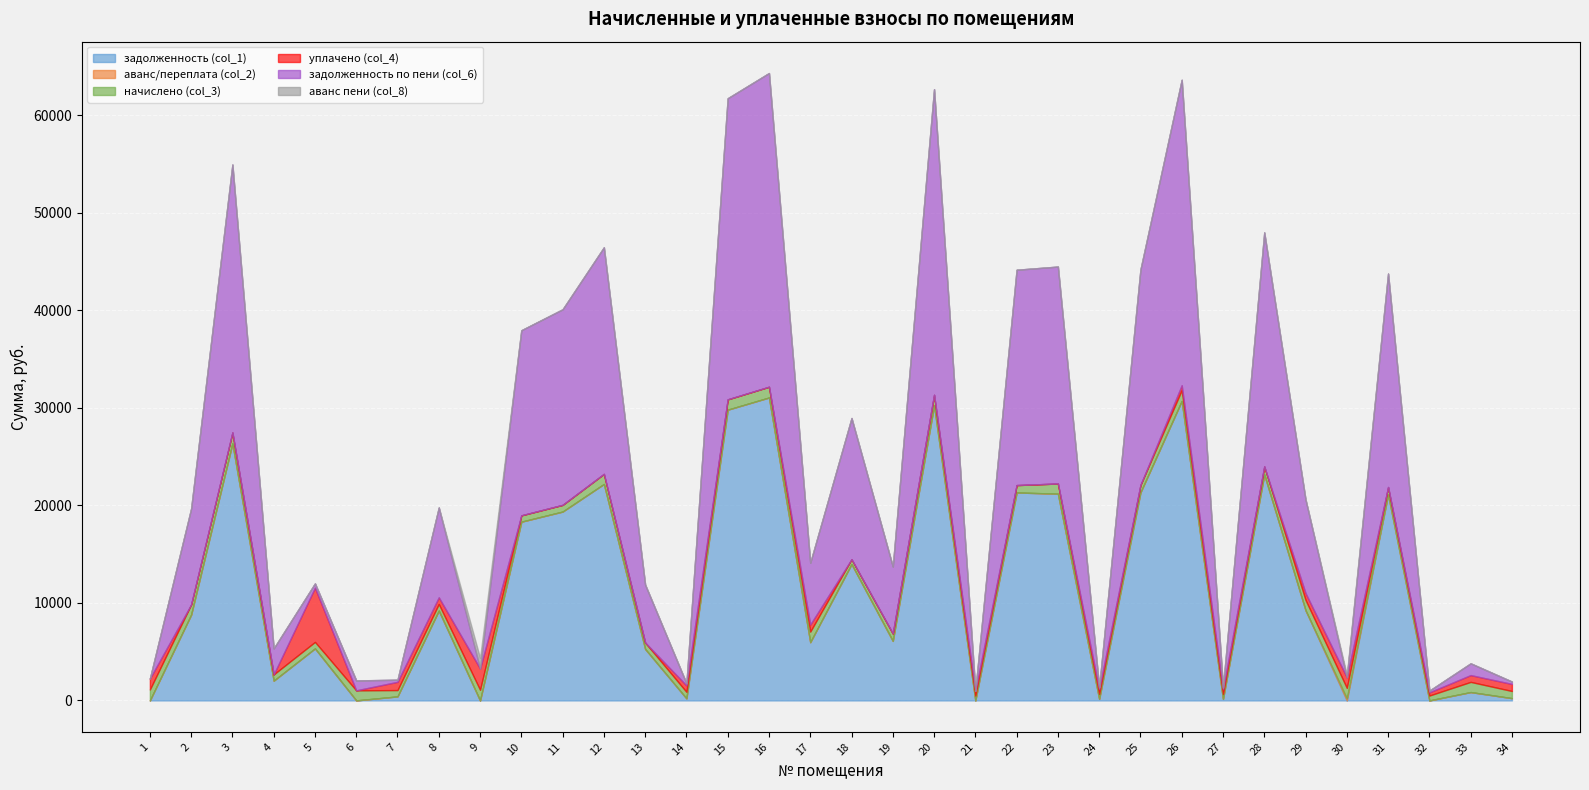

Reading right to left, what are all the values shown in this chart?

задолженность (col_1): 234.6	857.9	0.1	21121.0	0.0	9248.6	23168.5	159.6	30707.6	21324.1	163.0	21196.9	21321.1	2.9	30258.7	6104.0	13981.0	5971.5	31057.8	29809.6	213.6	5278.8	22190.3	19363.7	18325.2	0.3	9209.0	413.8	0.0	5334.6	2025.4	26357.2	8792.4	0.2
аванс/переплата (col_2): 0.0	0.0	0.0	0.0	227.3	0.0	0.0	0.0	0.0	0.0	0.0	0.0	0.0	0.0	0.0	0.0	0.0	0.0	0.0	0.0	0.0	0.0	0.0	0.0	0.0	0.0	0.0	0.0	7.7	0.0	0.0	0.0	0.0	0.0
начислено (col_3): 733.5	1044.3	502.6	761.9	1062.1	1056.7	824.1	499.1	1110.0	760.1	509.7	1044.3	758.3	497.3	1076.2	761.9	497.3	1086.9	1104.7	1060.3	667.8	658.9	1039.0	688.7	651.8	1090.5	682.0	648.2	1026.5	666.0	641.1	1115.3	1046.1	1118.9
уплачено (col_4): 723.6	696.2	326.3	0.0	1089.0	704.0	0.0	492.3	500.0	0.0	495.0	0.0	0.0	498.0	0.0	0.0	0.0	724.0	0.0	0.0	658.8	0.0	0.0	0.0	0.0	2182.0	683.0	846.5	0.0	5556.6	0.0	0.0	0.0	1119.0
задолженность по пени (col_6): 244.5	1206.0	176.4	21882.9	0.0	9601.3	23992.6	166.3	31317.6	22084.3	177.7	22241.2	22079.5	2.2	31335.0	6865.9	14478.2	6334.4	32162.5	30869.8	222.6	5937.6	23229.2	20052.4	18977.0	0.0	9208.0	215.5	1018.9	444.0	2666.6	27472.5	9838.4	0.0
аванс пени (col_8): 0.0	0.0	0.0	0.0	254.2	0.0	0.0	0.0	0.0	0.0	0.0	0.0	0.0	0.0	0.0	0.0	0.0	0.0	0.0	0.0	0.0	0.0	0.0	0.0	0.0	1091.2	0.0	0.0	0.0	0.0	0.0	0.0	0.0	0.0